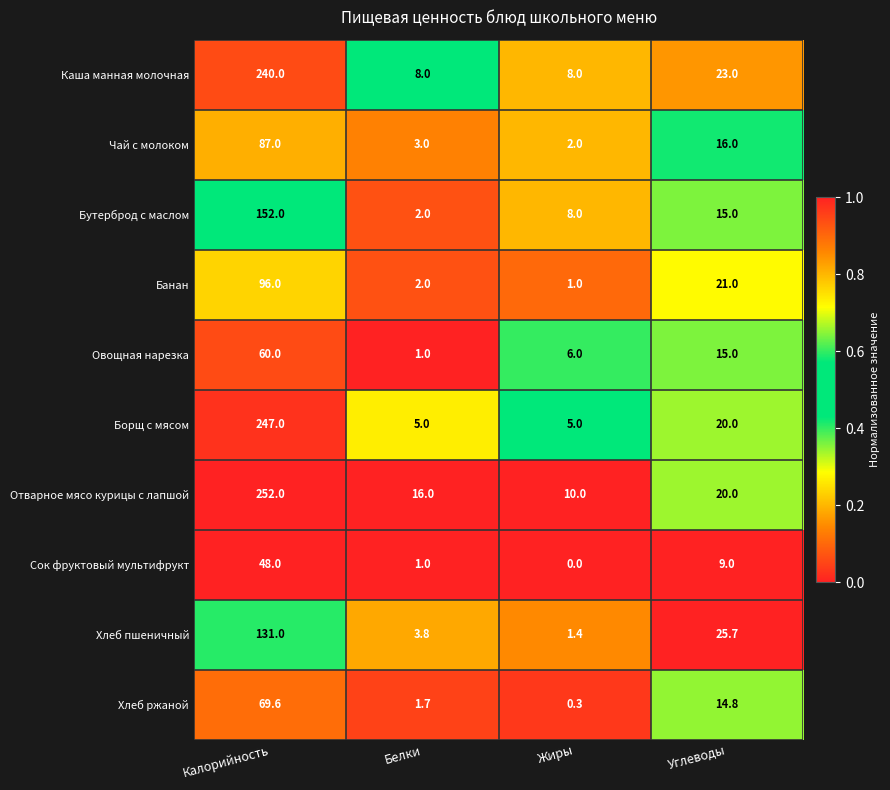

How many data points does each series have?

4